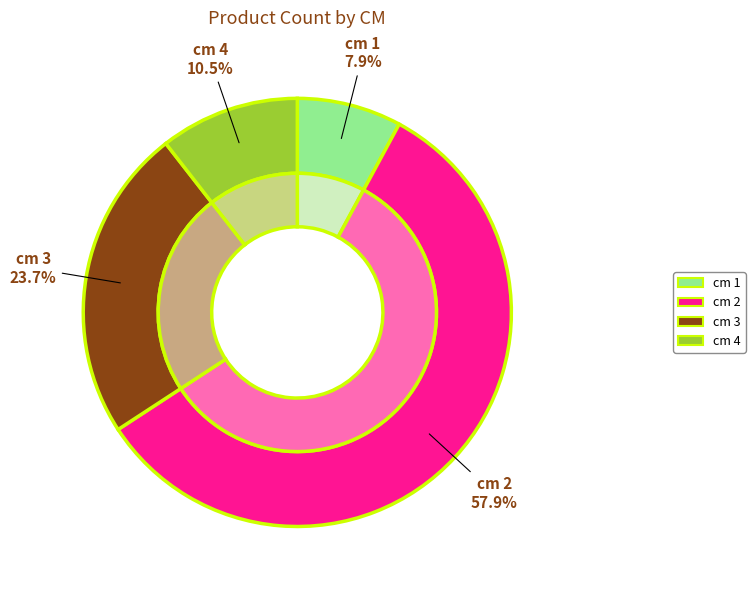

What percentage is the cm 1 slice, to the nearest percent?

8%